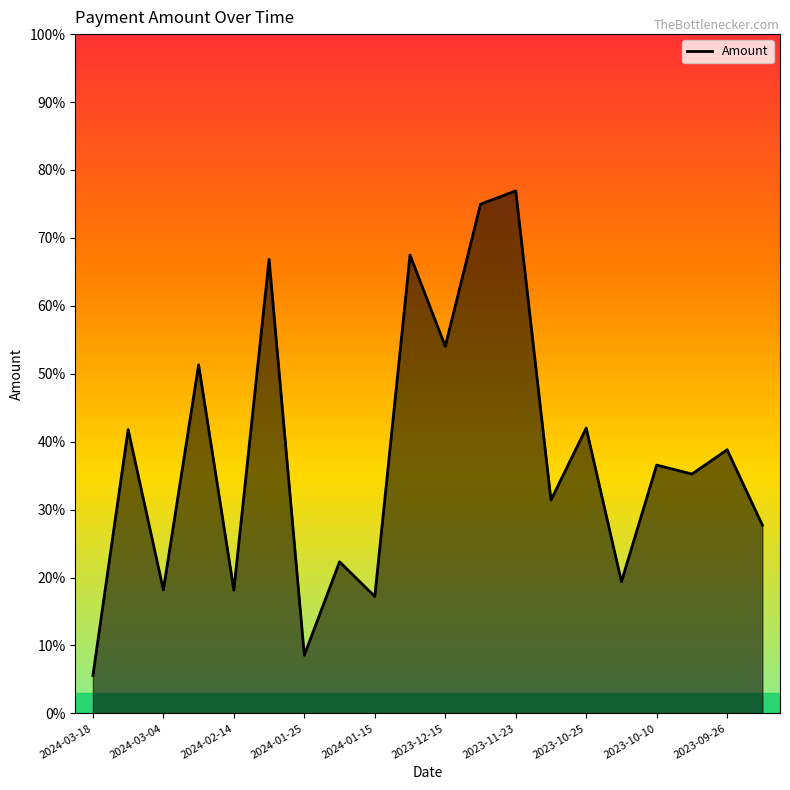

What is the sum of all values?

7.5